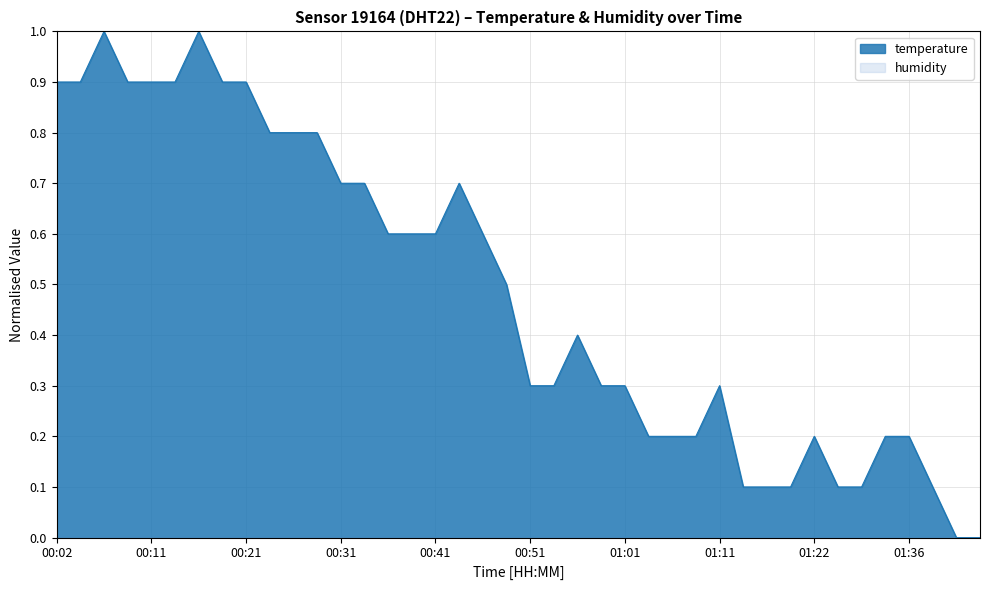

What is the greatest value displayed?

1.0